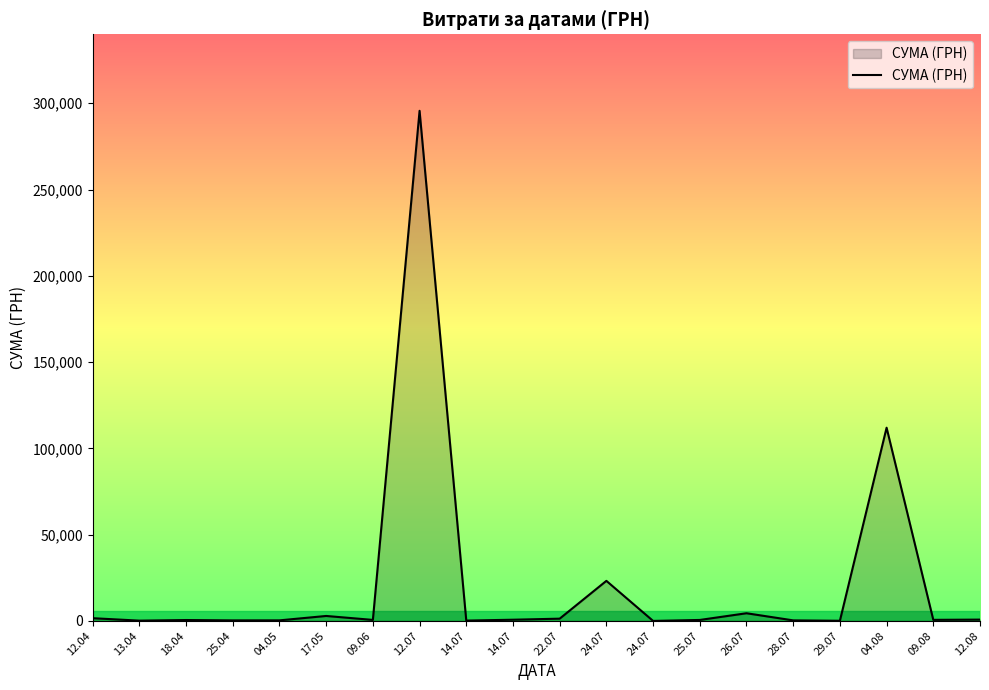

Does the chart have visible grid lines?

No